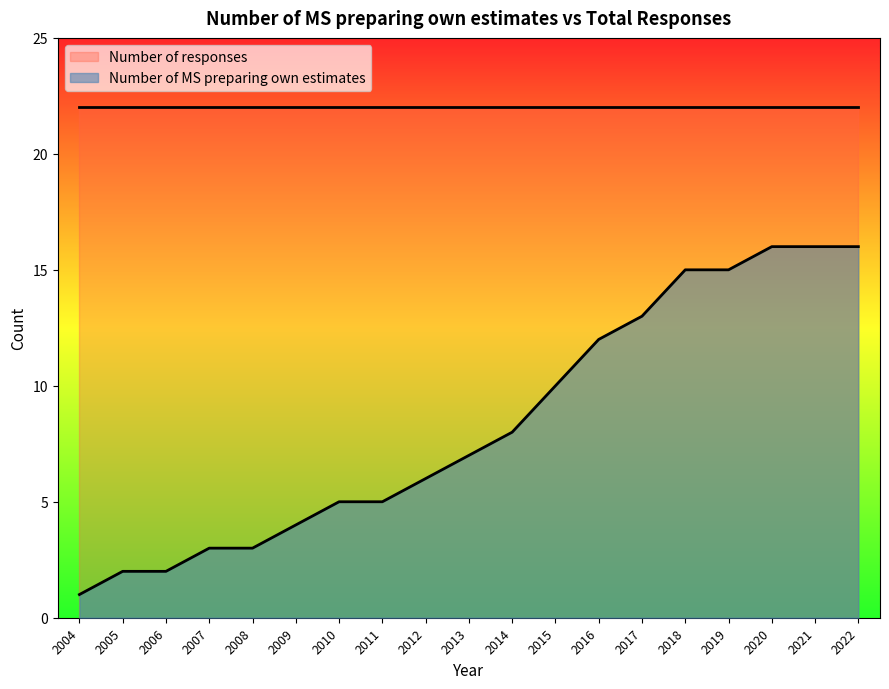

Does the chart display data point markers on the line(s)?

No